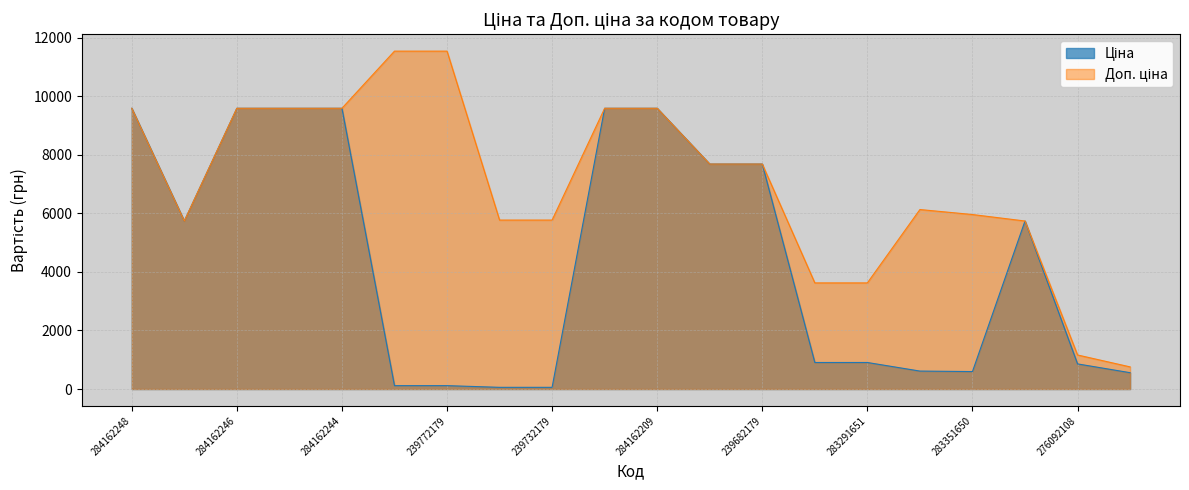

Reading left to right, what are all the values shown in this chart?

Ціна: 284162248=9585.4	10832185=5736.9	284162246=9585.4	284162245=9585.4	284162244=9585.4	239772195=115.4	239772179=115.4	239732195=57.7	239732179=57.7	284162210=9585.4	284162209=9585.4	239682195=7680.9	239682179=7680.9	283291856=905.9	283291651=905.9	283381651=612.9	283351650=595.8	10831752=5736.9	276092108=857.9	276092107=557.6
Доп. ціна: 284162248=9585.4	10832185=5736.9	284162246=9585.4	284162245=9585.4	284162244=9585.4	239772195=11537.0	239772179=11537.0	239732195=5769.0	239732179=5769.0	284162210=9585.4	284162209=9585.4	239682195=7680.9	239682179=7680.9	283291856=3623.4	283291651=3623.4	283381651=6128.5	283351650=5957.6	10831752=5736.9	276092108=1162.5	276092107=756.0